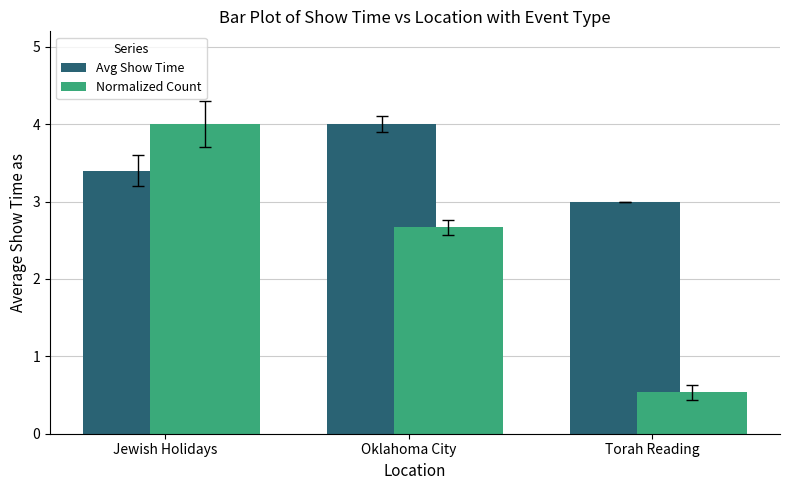

What is the minimum value for Normalized Count?

0.5